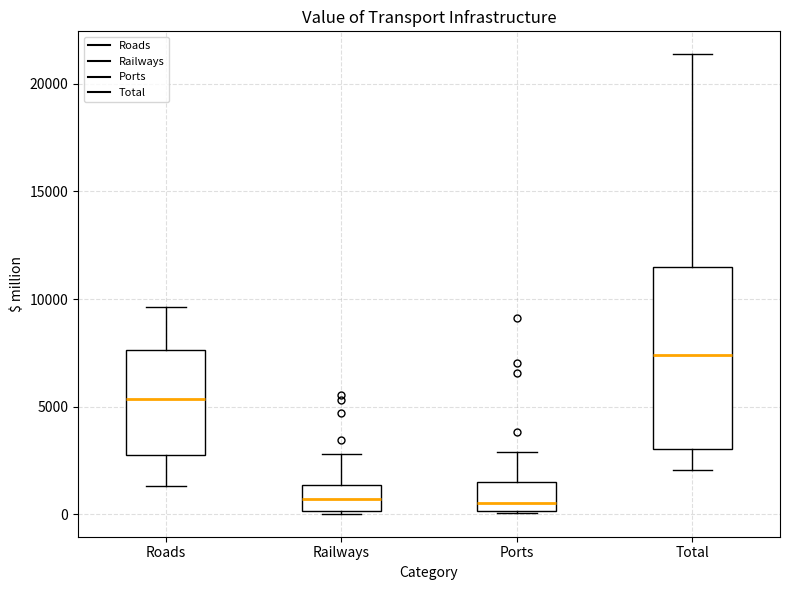

Where is the upper edge of the box for Railways on the y-axis? The values are not printed on the chart, so give them approximately, as read against the axis.

1500